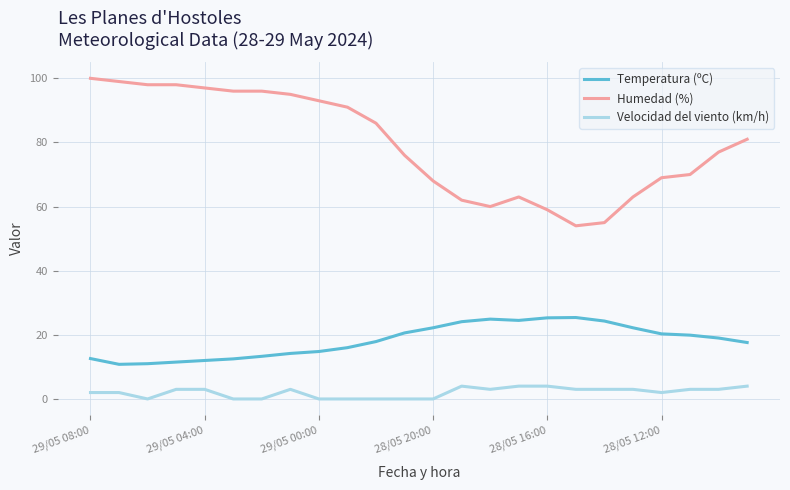

List the series in order of their overall mean, highest first.

Humedad (%), Temperatura (ºC), Velocidad del viento (km/h)